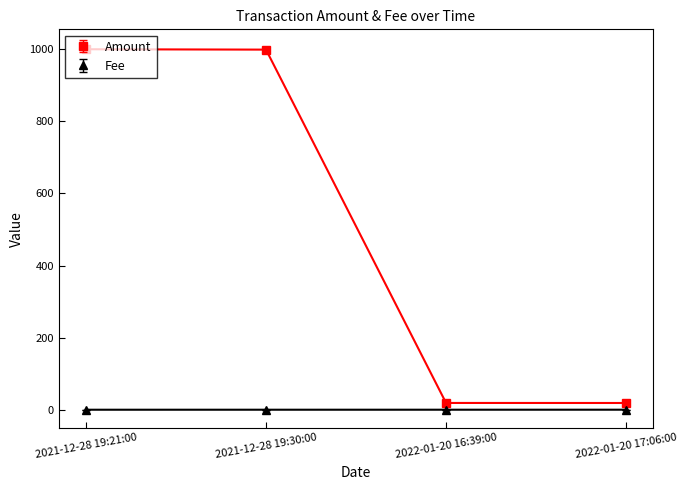

What is the maximum value shown in the chart?

1000.0